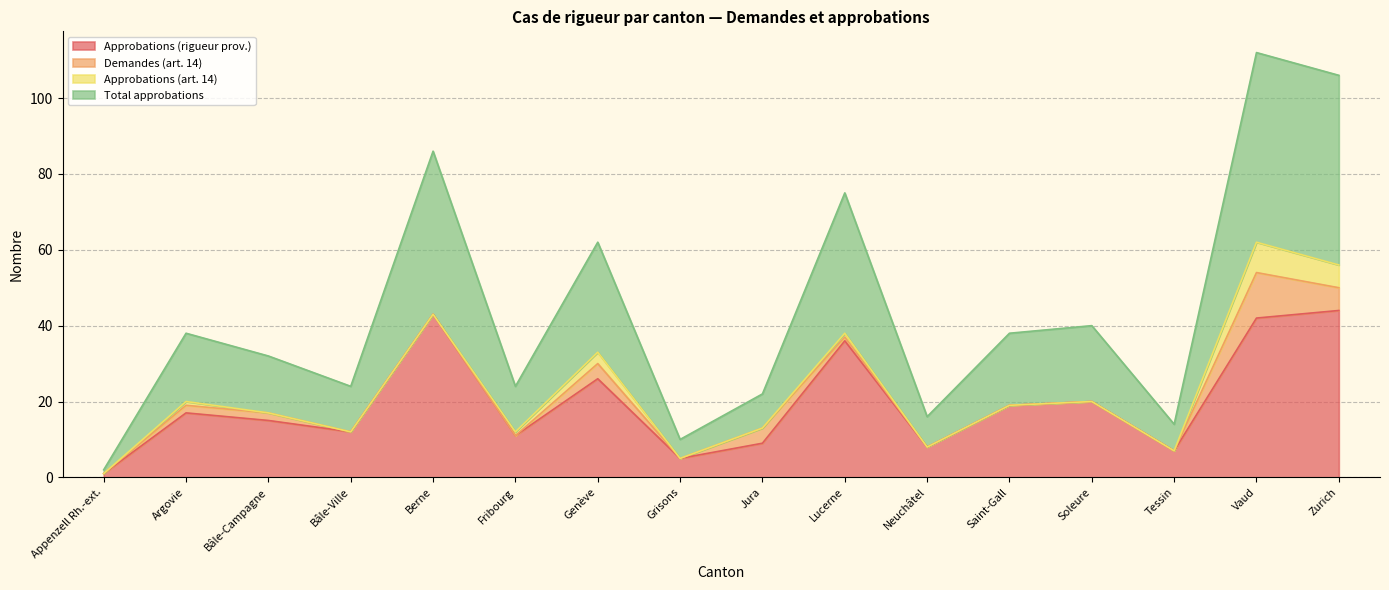

Which has a higher value, Vaud or Berne?

Berne